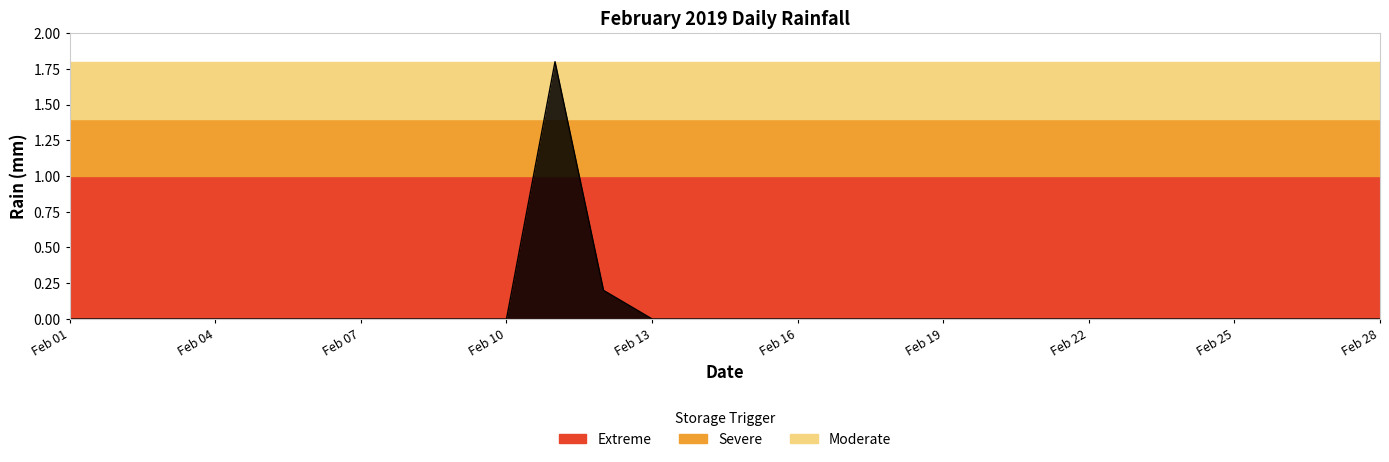

What is the sum of all values?

2.0